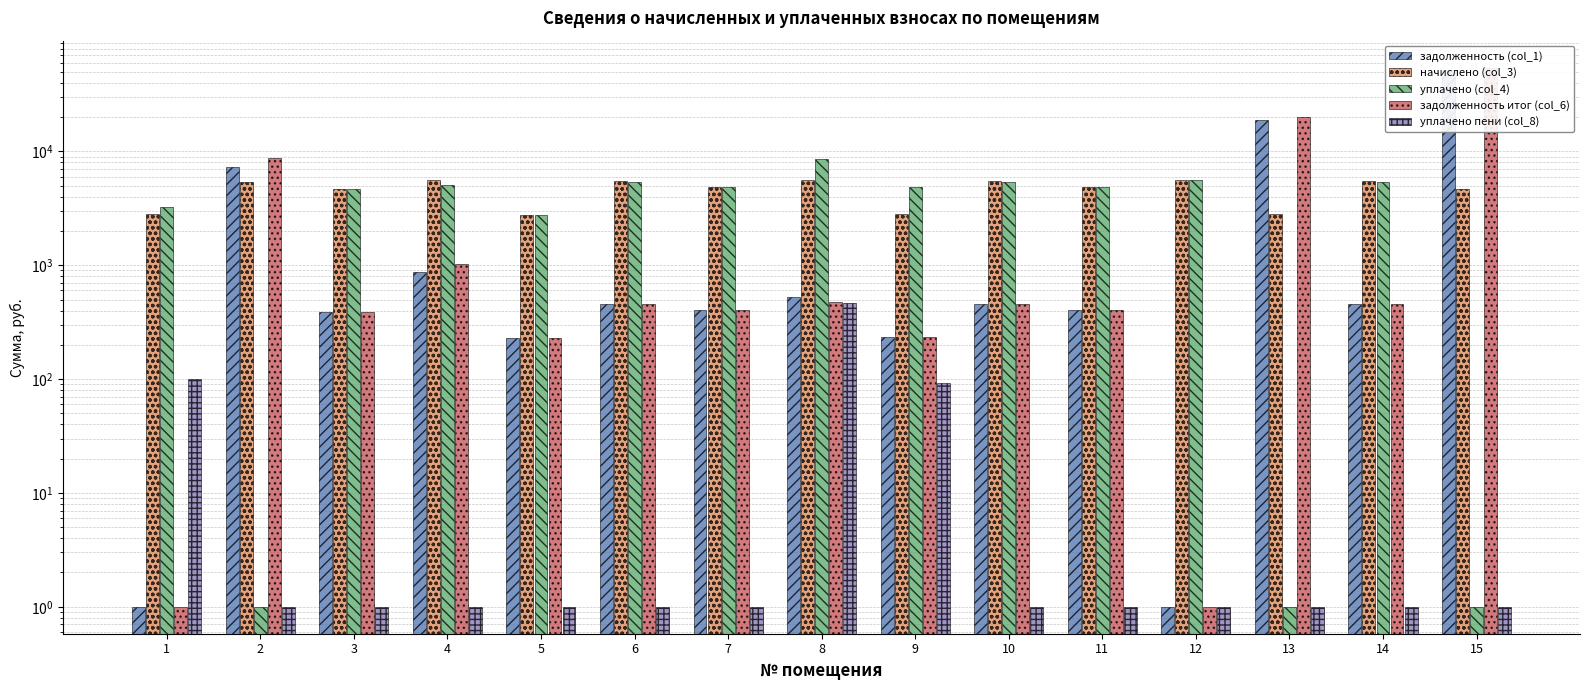

At which category is the sum across all series the highest?

15